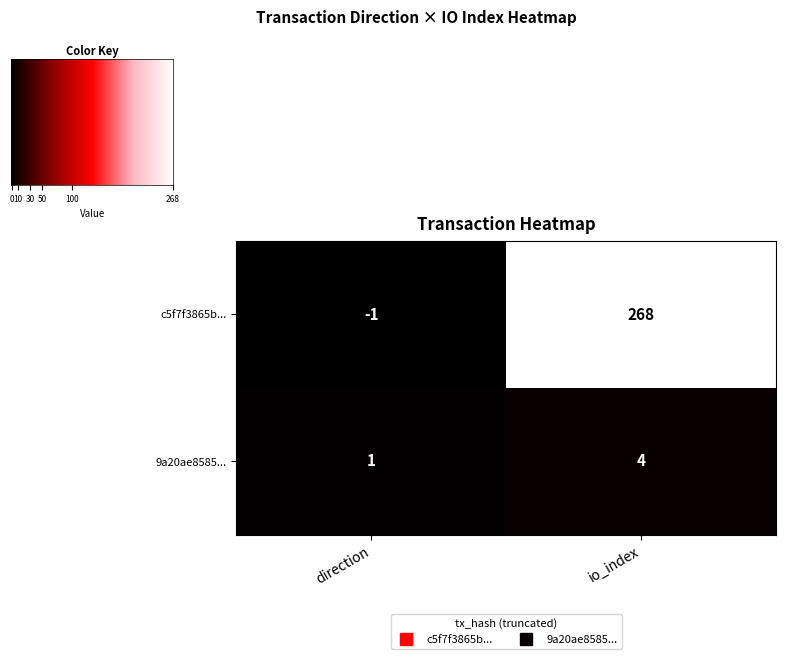

What is the sum of the 9a20ae8585... values at direction and io_index?

5